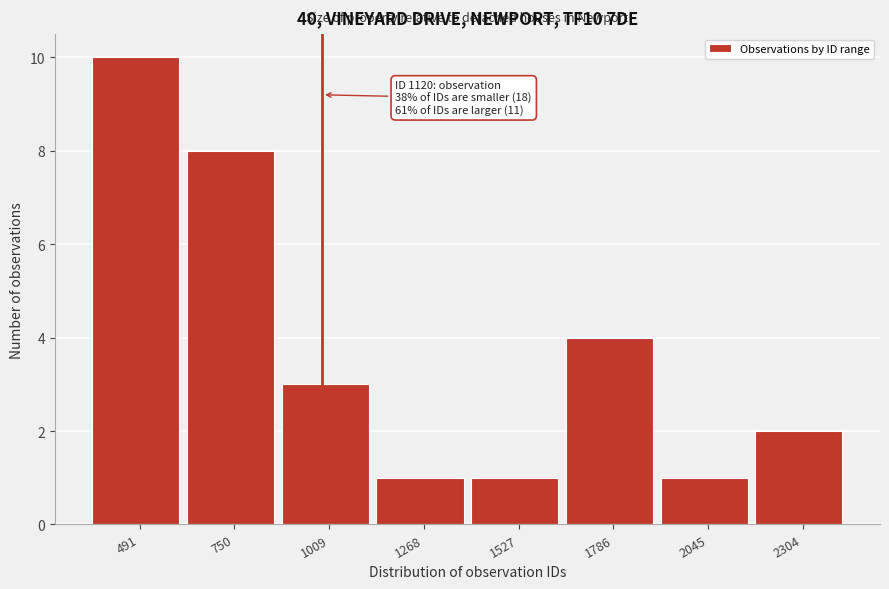

Reading left to right, list all the values displayed in this chart.

10	8	3	1	1	4	1	2